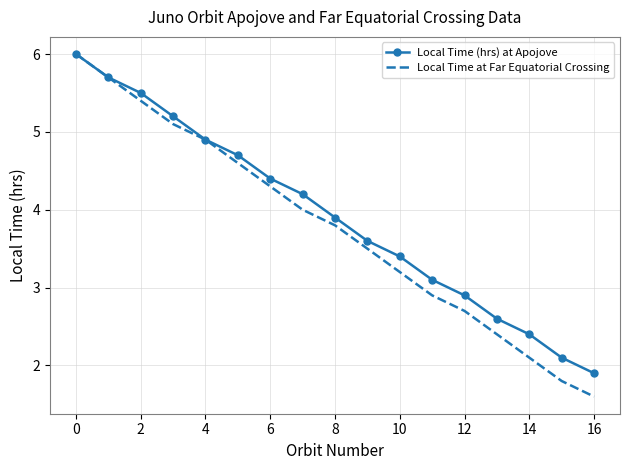

Which series has the largest range (max minus min)?

Local Time at Far Equatorial Crossing